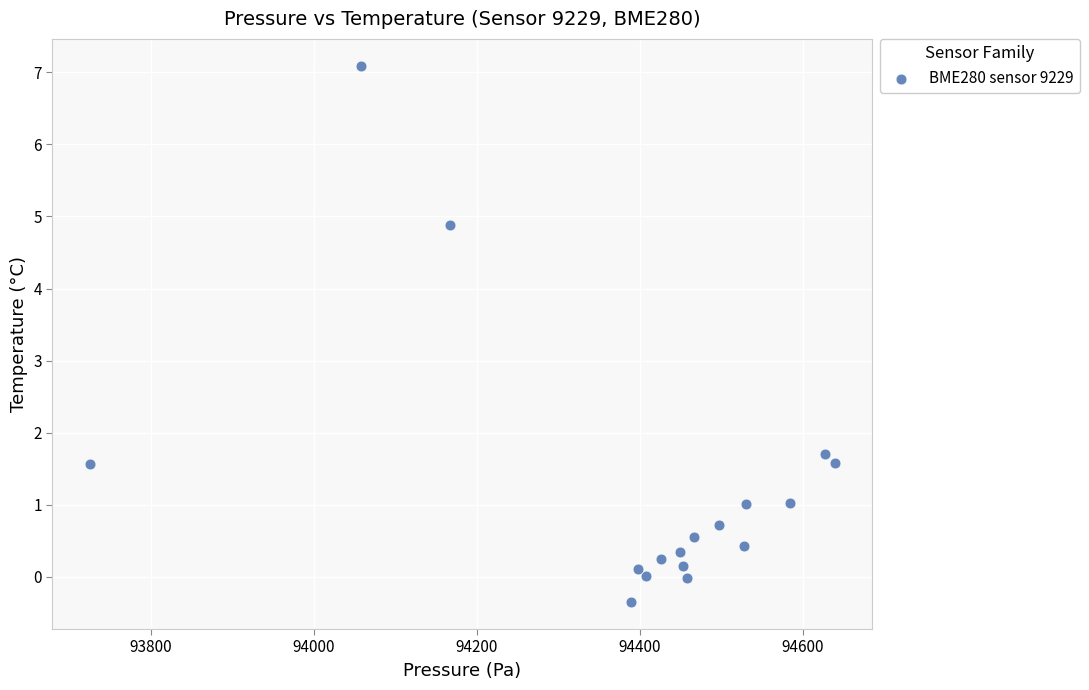

What is the range of Y values (max minus min)?

7.4